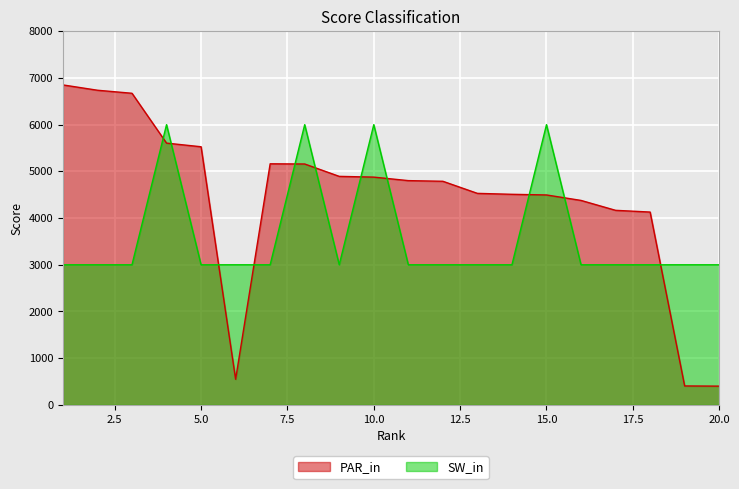

What is the difference between the highest and lowest values at 13?

1529